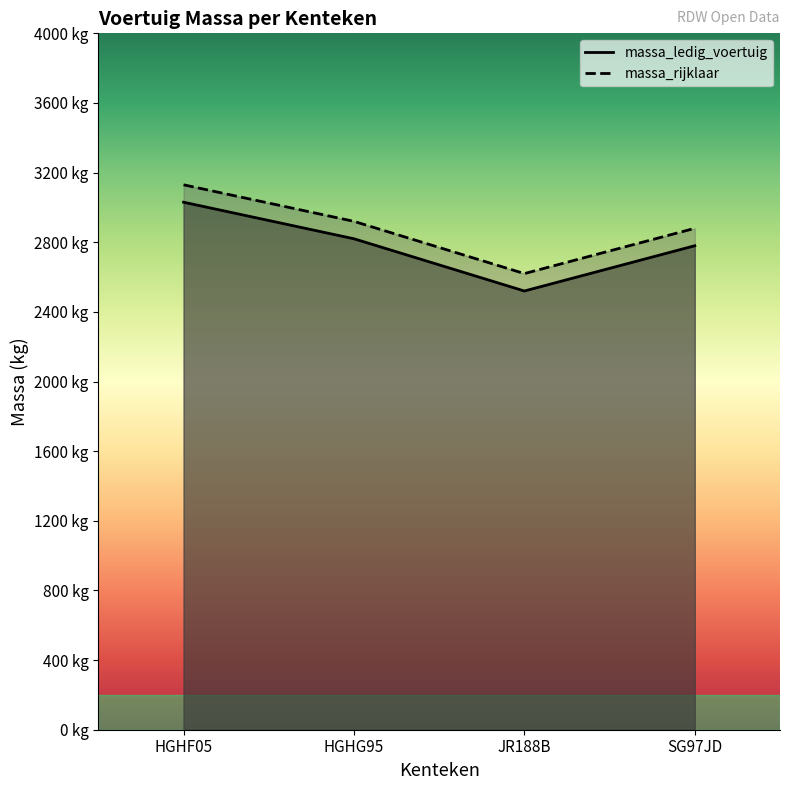

Between SG97JD and HGHG95, which is larger?

HGHG95